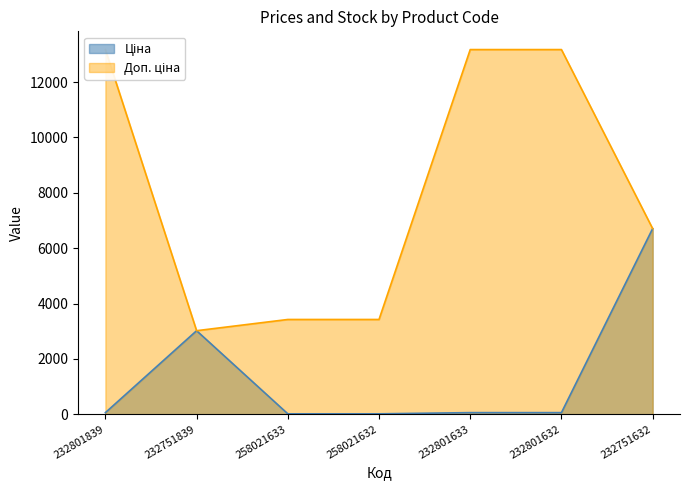

True or false: Ціна has a value of 11.8 at 232801633.

False